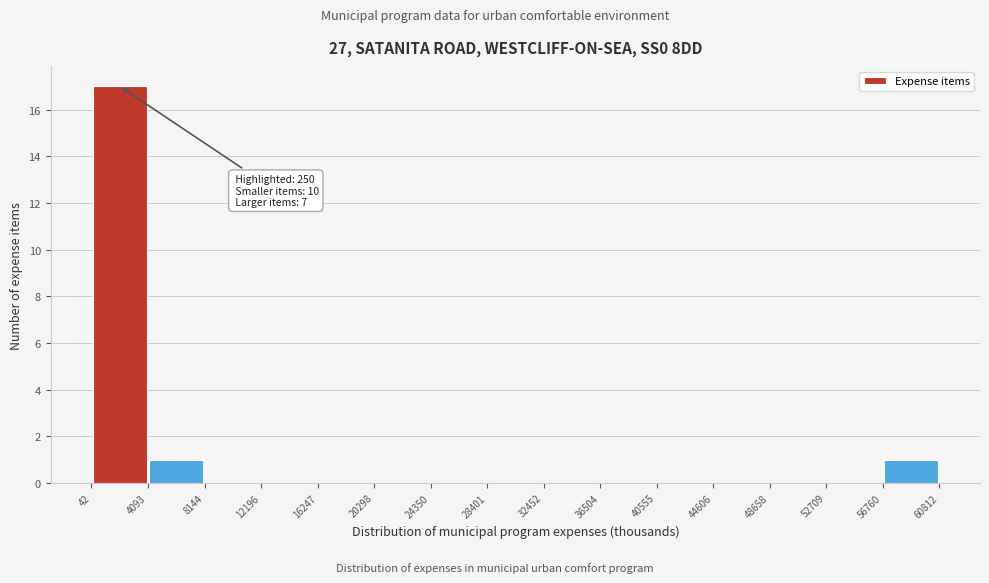

Over which range of the x-axis is the bar tallest?

42 to 4093